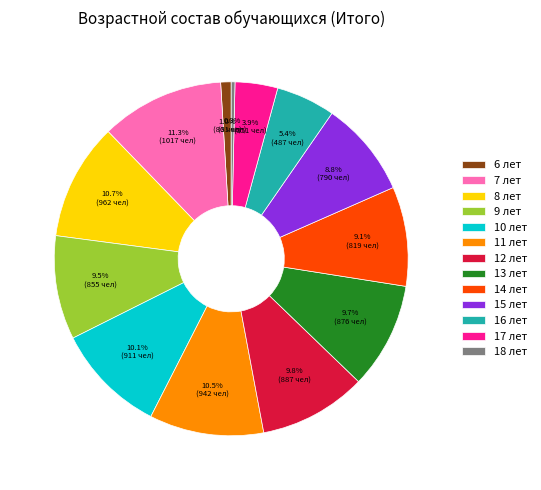

Which category has the biggest portion of the pie?

7 лет